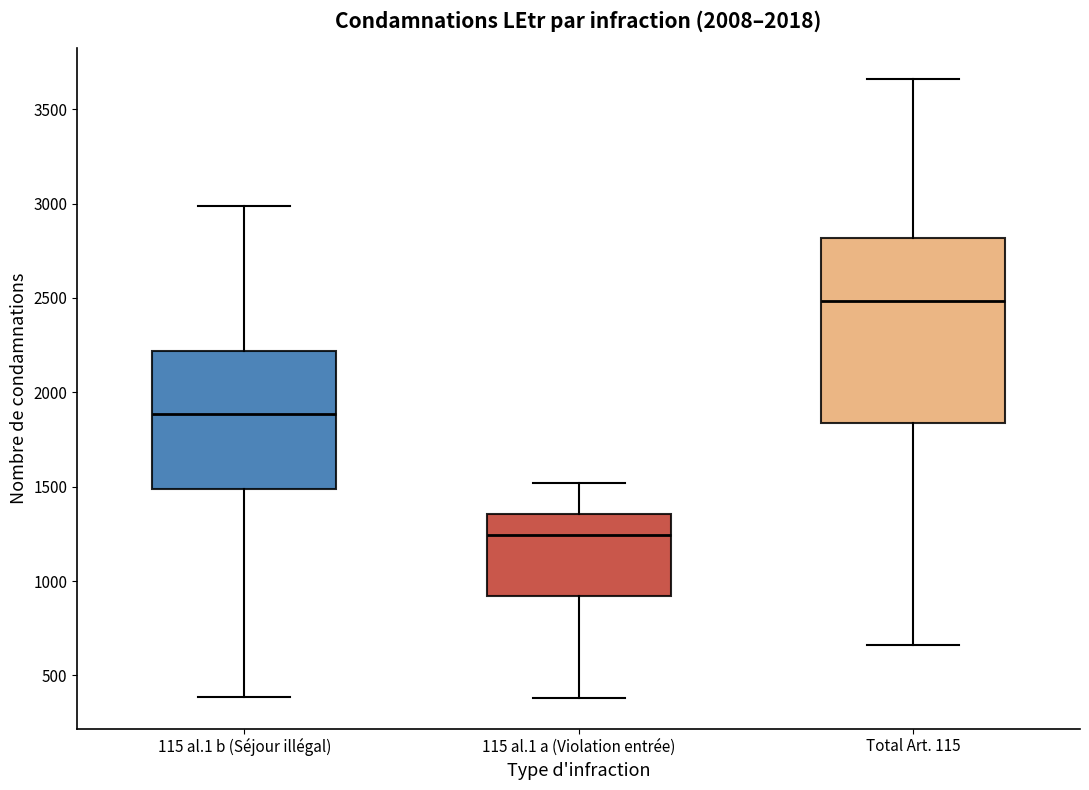

Reading left to right, transcribe this box plot: for each box, give where its median line is, the range the box spans, and where its two whiskers end, as read against the y-axis. The values are not printed on the chart, so give them approximately, as read against the axis.

115 al.1 b (Séjour illégal): median 1900, box 1500 to 2200, whiskers 400 to 3000
115 al.1 a (Violation entrée): median 1250, box 900 to 1350, whiskers 400 to 1500
Total Art. 115: median 2500, box 1850 to 2800, whiskers 650 to 3650